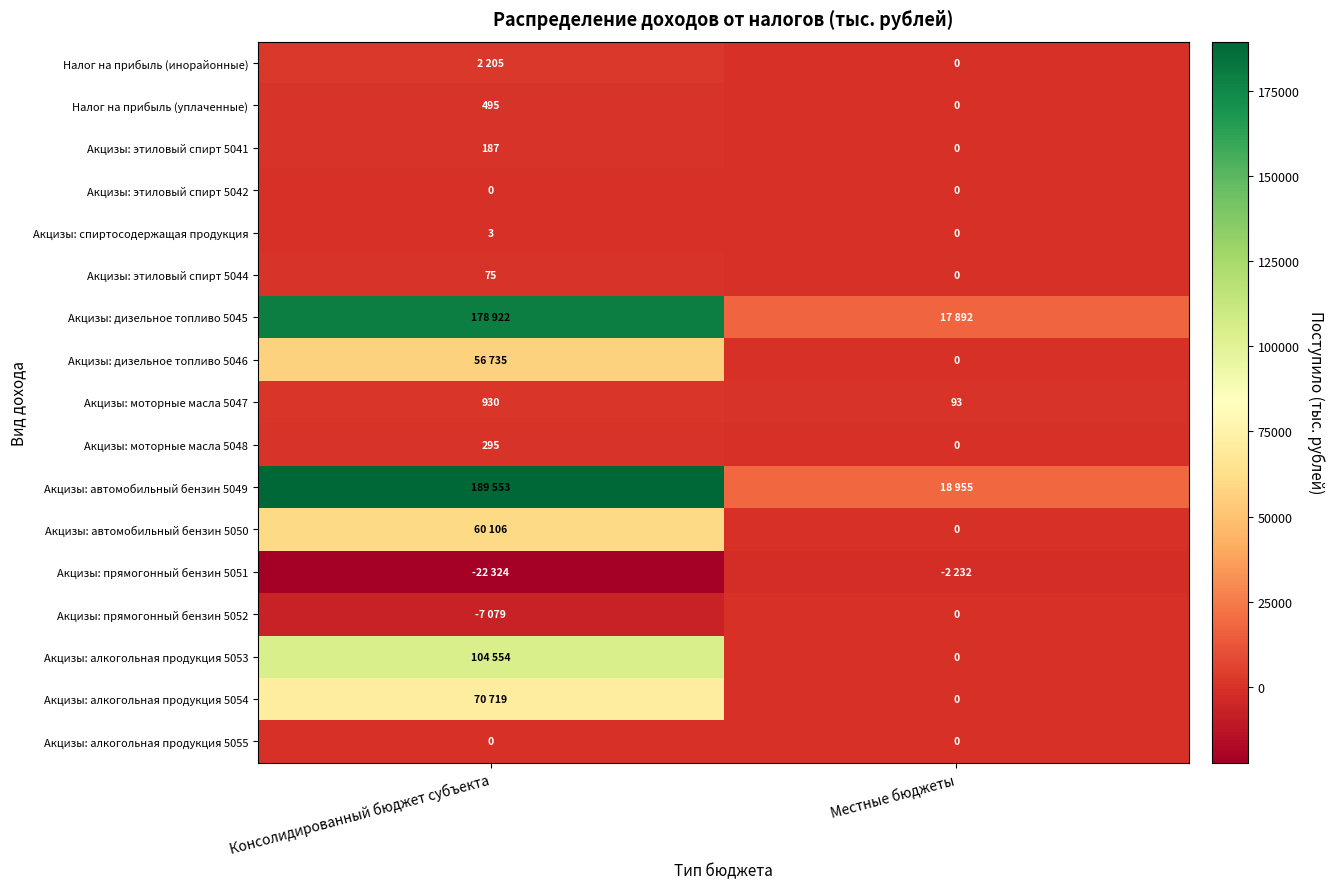

How many categories are shown in the chart?

2